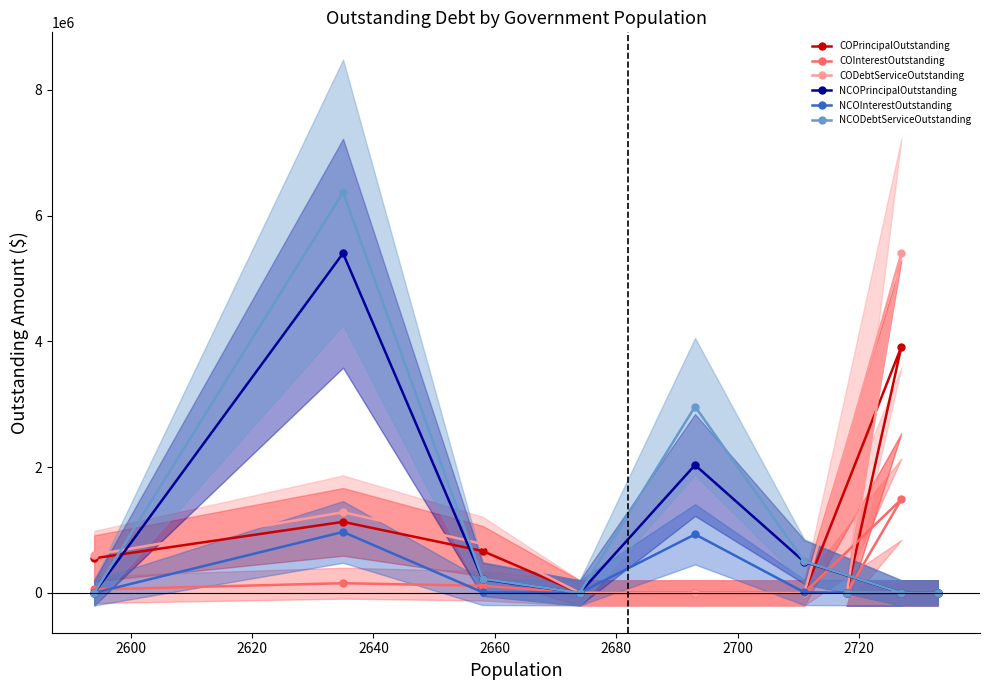

How many series are shown in this chart?

6